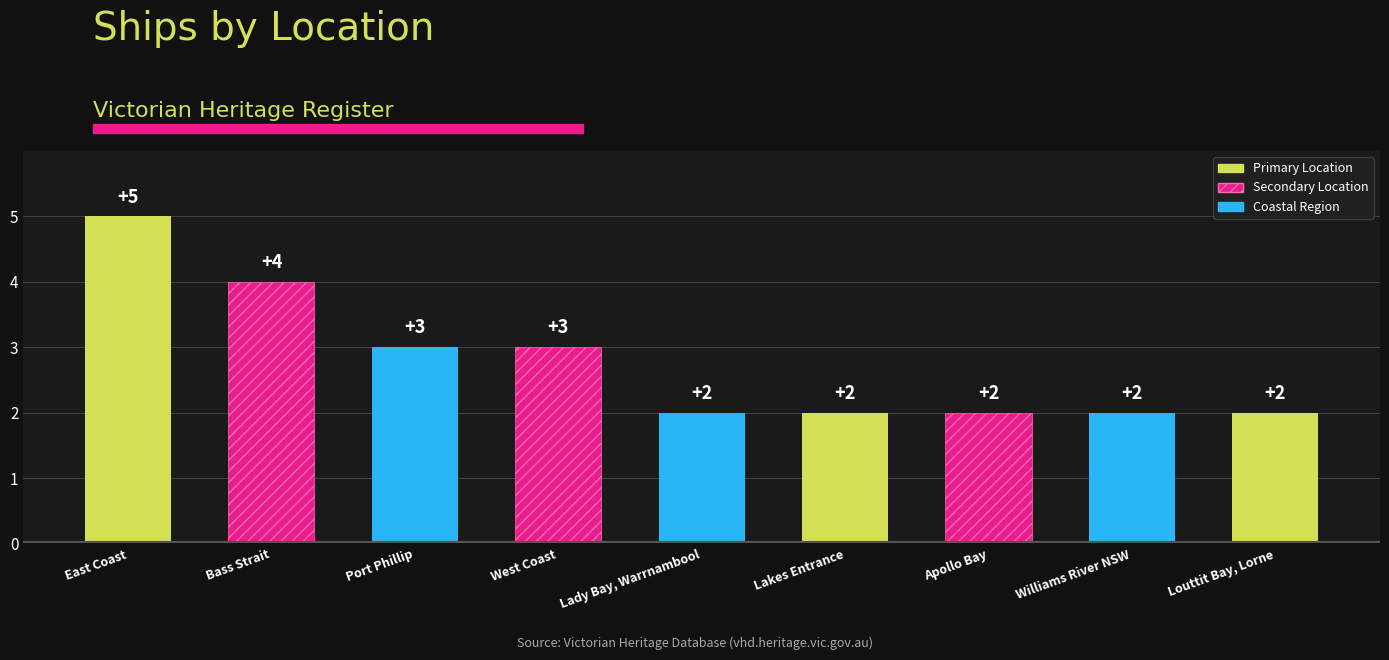

What is the label of the 3rd bar from the left?

Port Phillip